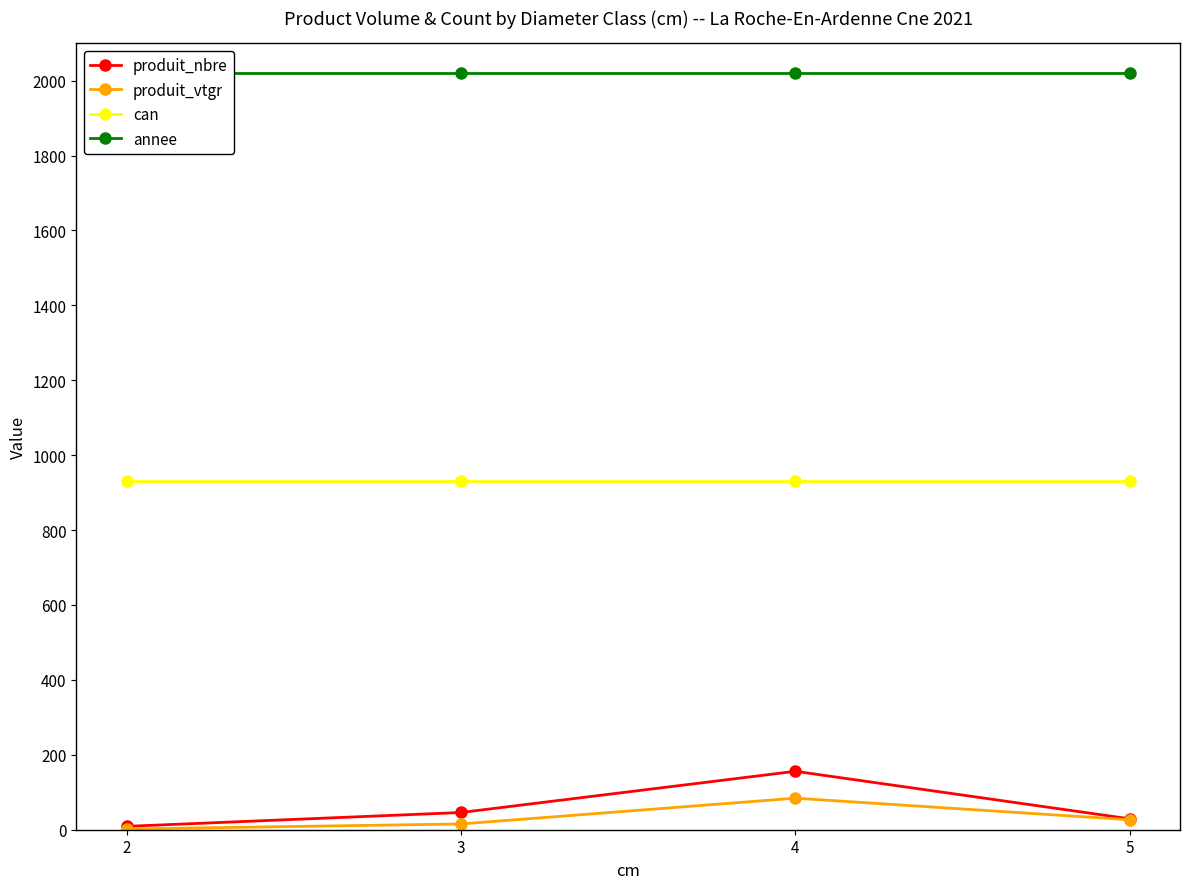

What is the average value of the produit_vtgr series?

32.0